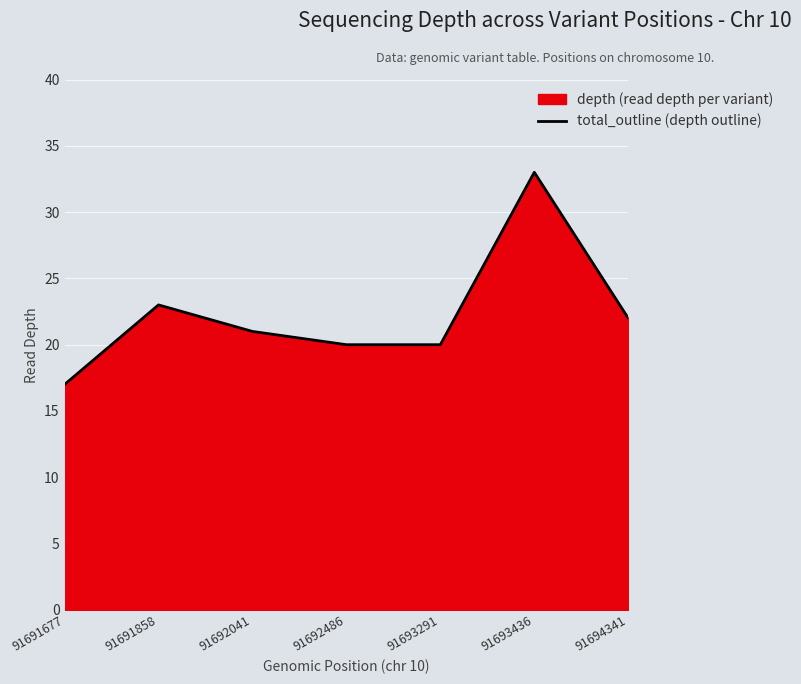

What is the value of the 2nd point from the left?

23